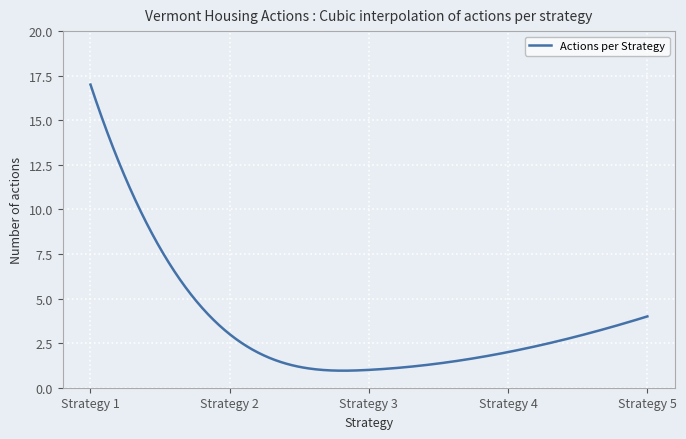

Does the chart display data point markers on the line(s)?

No